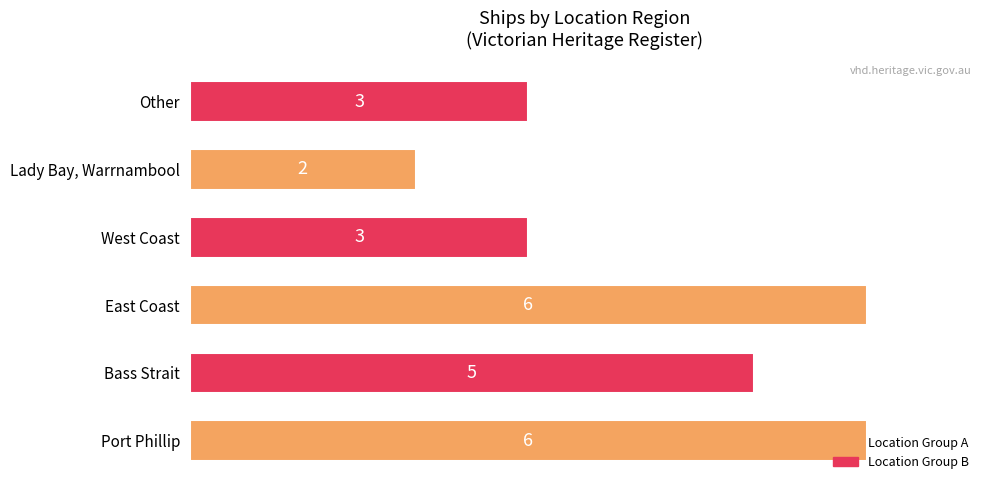

What is the ratio of the value at Port Phillip to the value at Bass Strait?

1.2